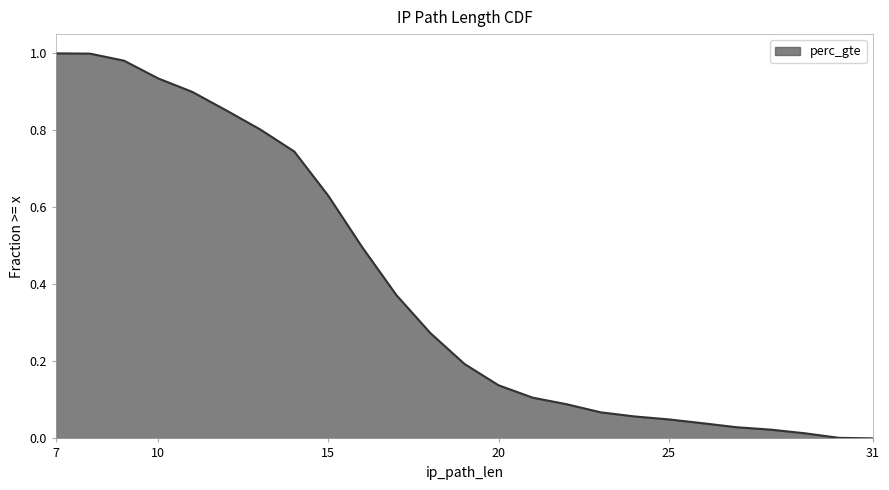

True or false: the data has more than 0 interior local peaks.

False